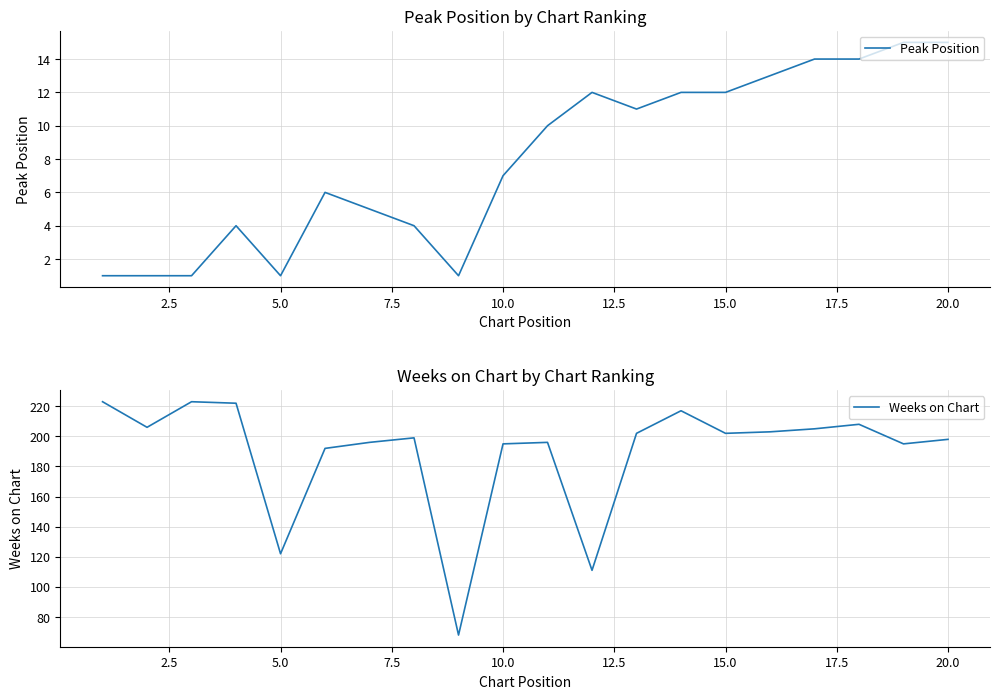

At which label is Peak Position closest to 8?

10.0